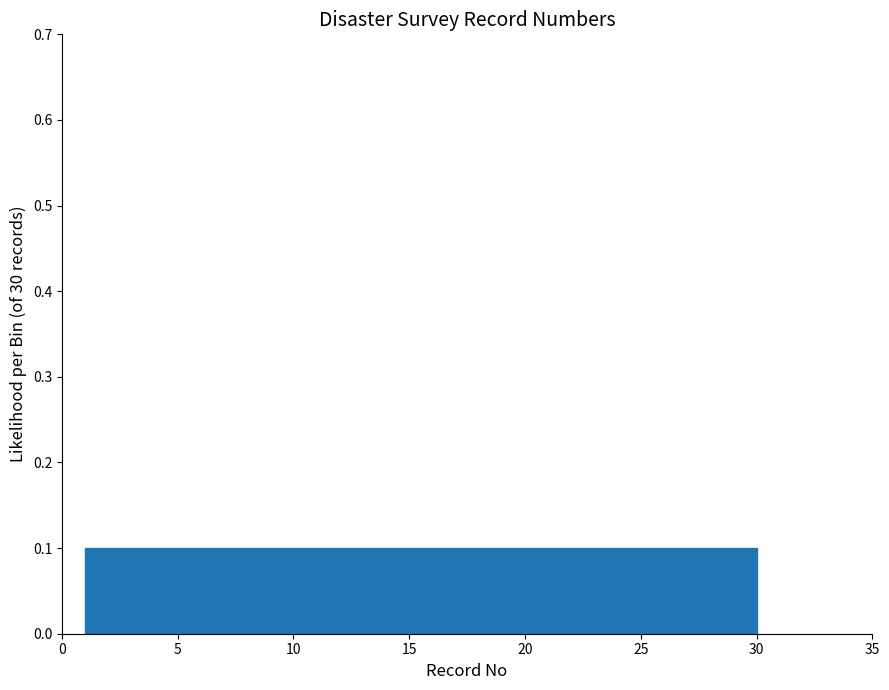

Reading left to right, transcribe this chart: for each bar, give the range it covers on the x-axis and its height. Neither the bar edges nor the heights are printed on the chart, so give them approximately, as read against the axes.

1.0 to 3.9: 0.1
3.9 to 6.8: 0.1
6.8 to 9.7: 0.1
9.7 to 12.6: 0.1
12.6 to 15.5: 0.1
15.5 to 18.4: 0.1
18.4 to 21.3: 0.1
21.3 to 24.2: 0.1
24.2 to 27.1: 0.1
27.1 to 30.0: 0.1